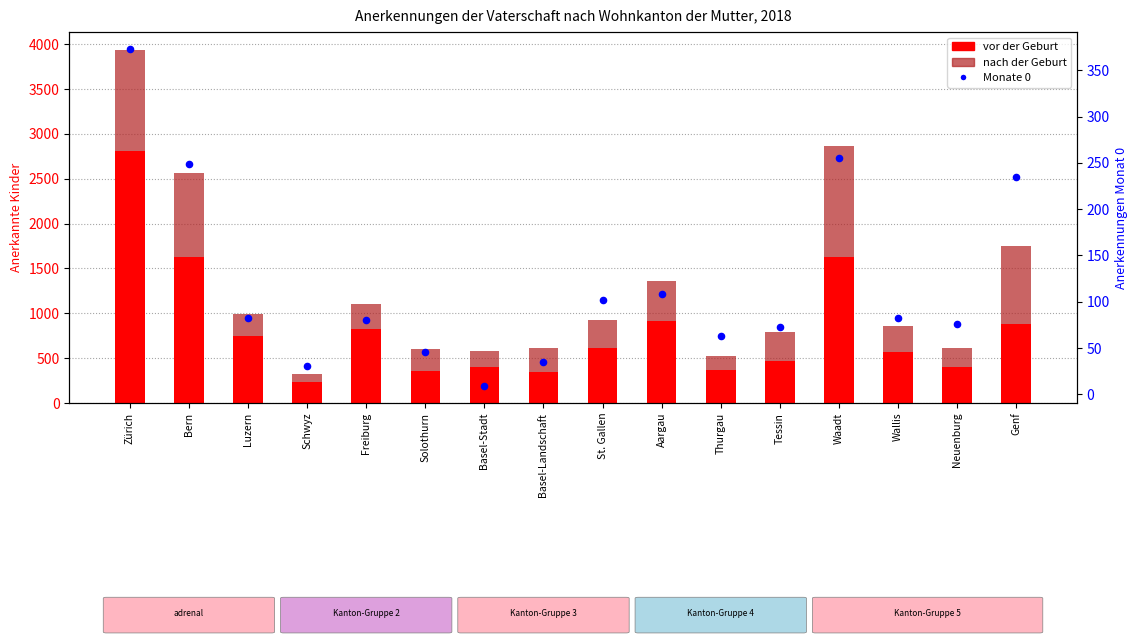

What is the total value across all series at Basel-Stadt?

586